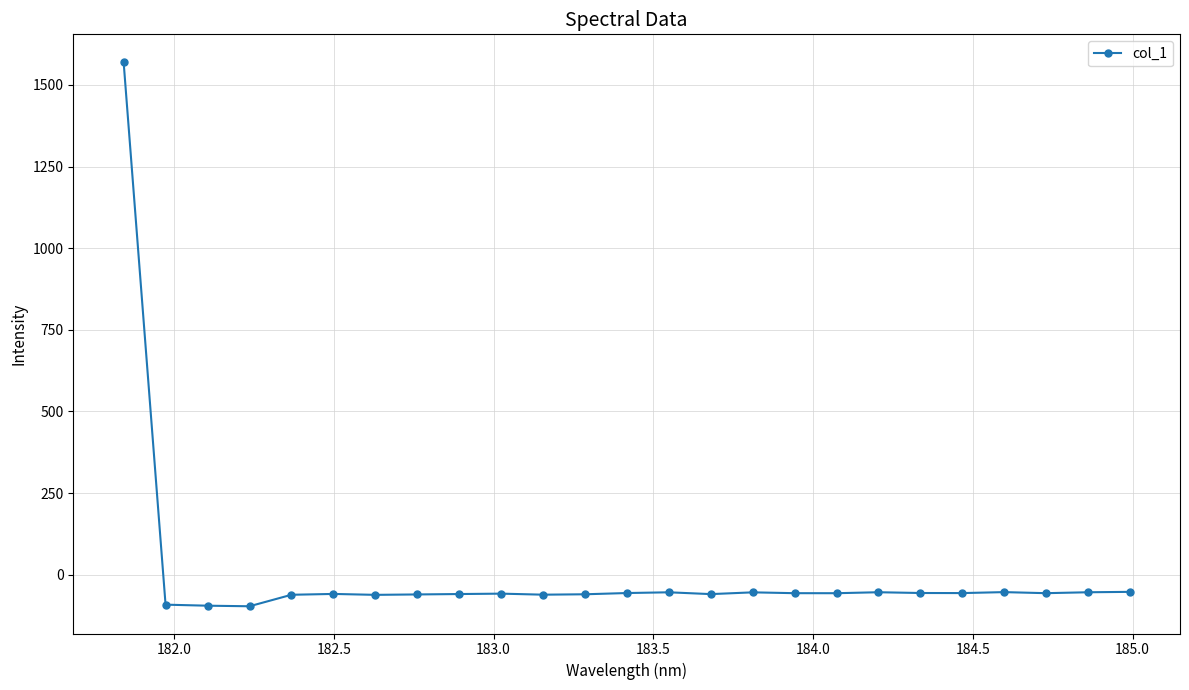

What is the value of the 22nd point from the left?

-53.1